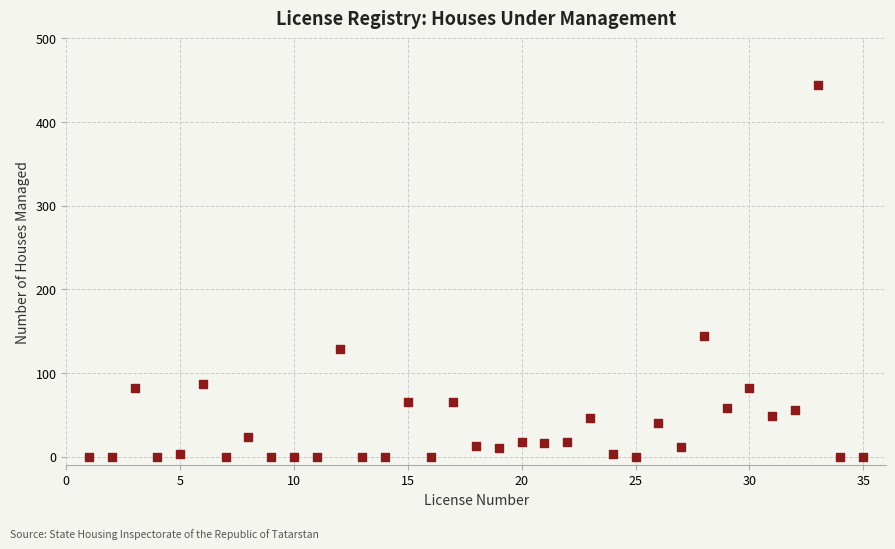

What is the range of Y values (max minus min)?

444